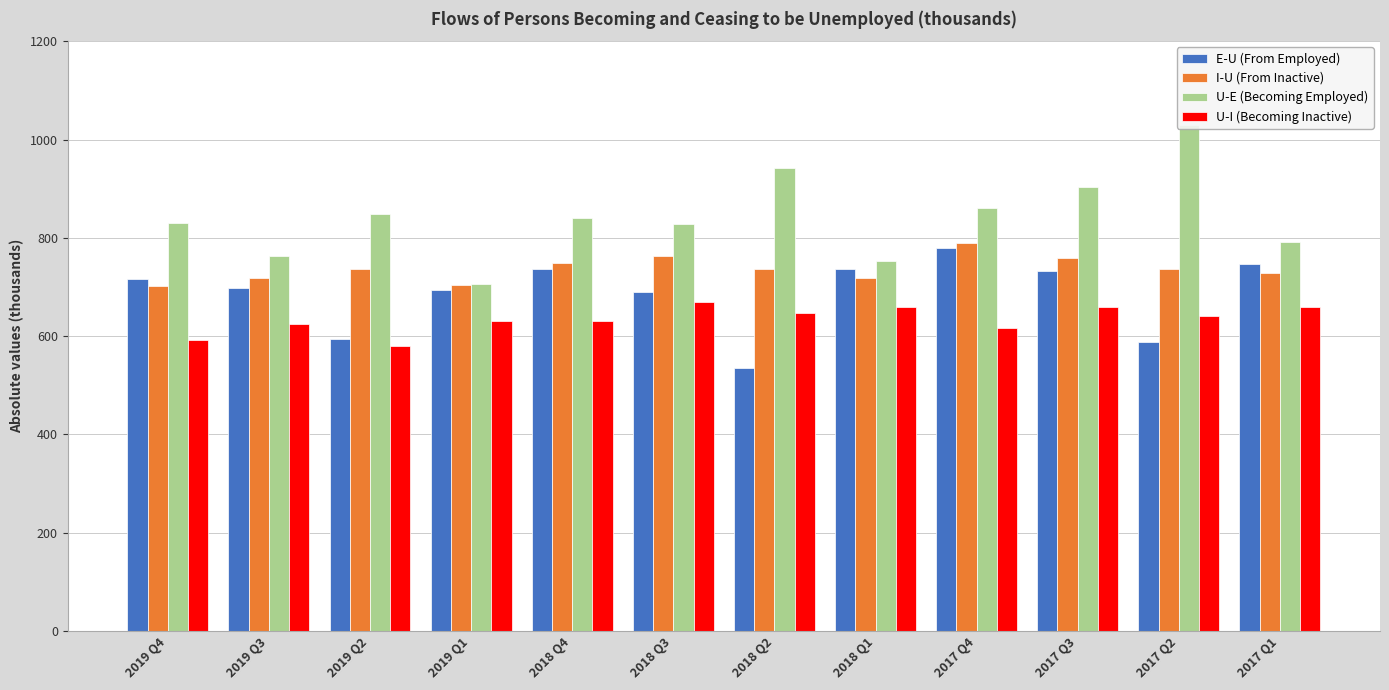

What is the difference between the second highest and minimum values in the E-U (From Employed) series?

211.2